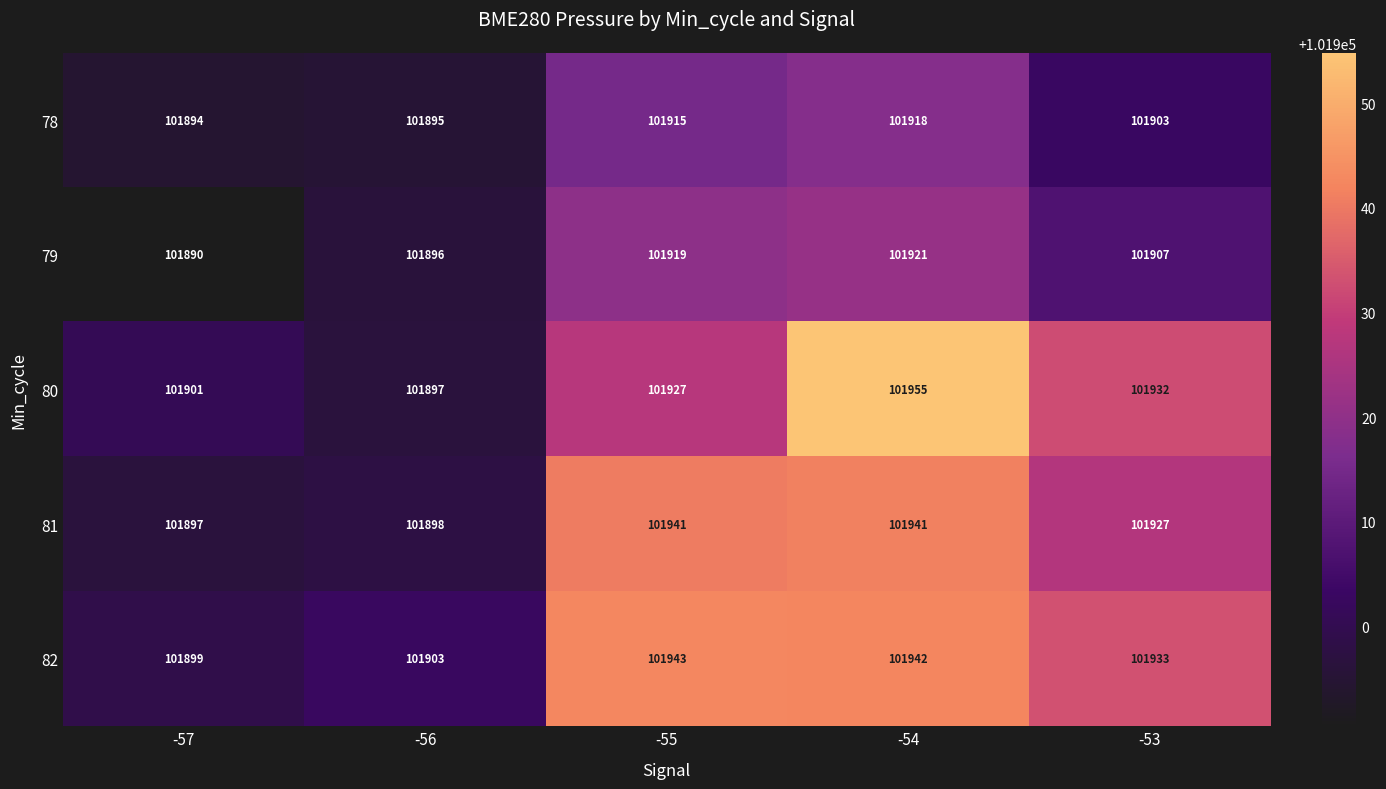

Which category has the lowest value across all series?

-57